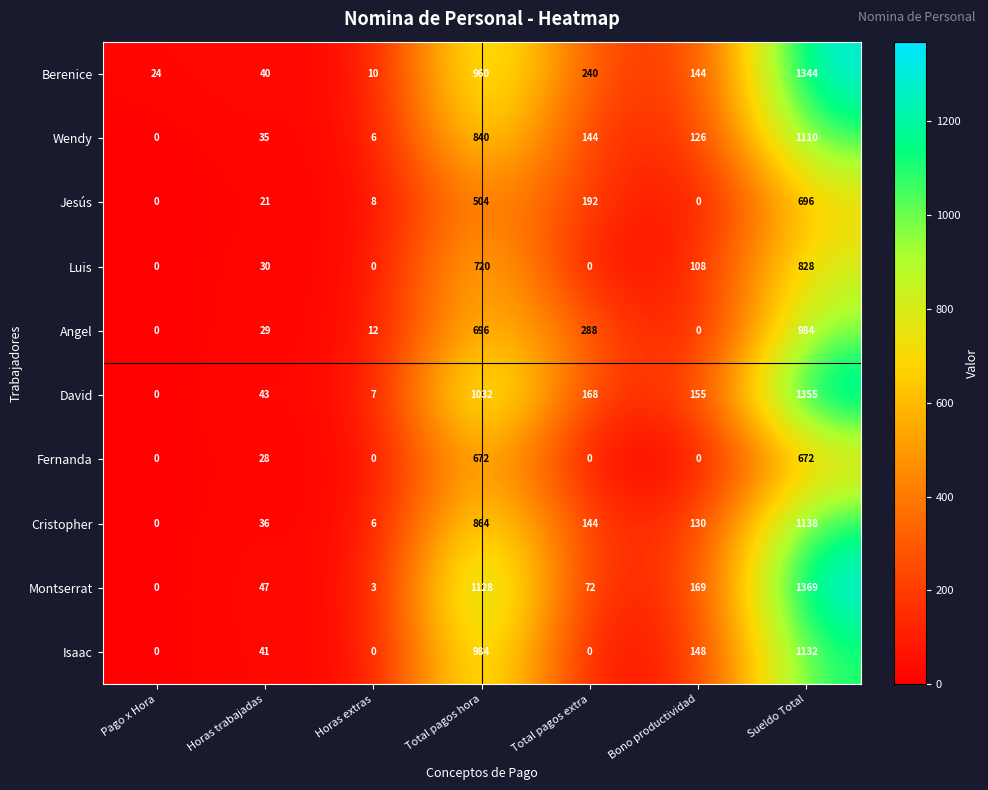

What is the sum of all Fernanda values?

1372